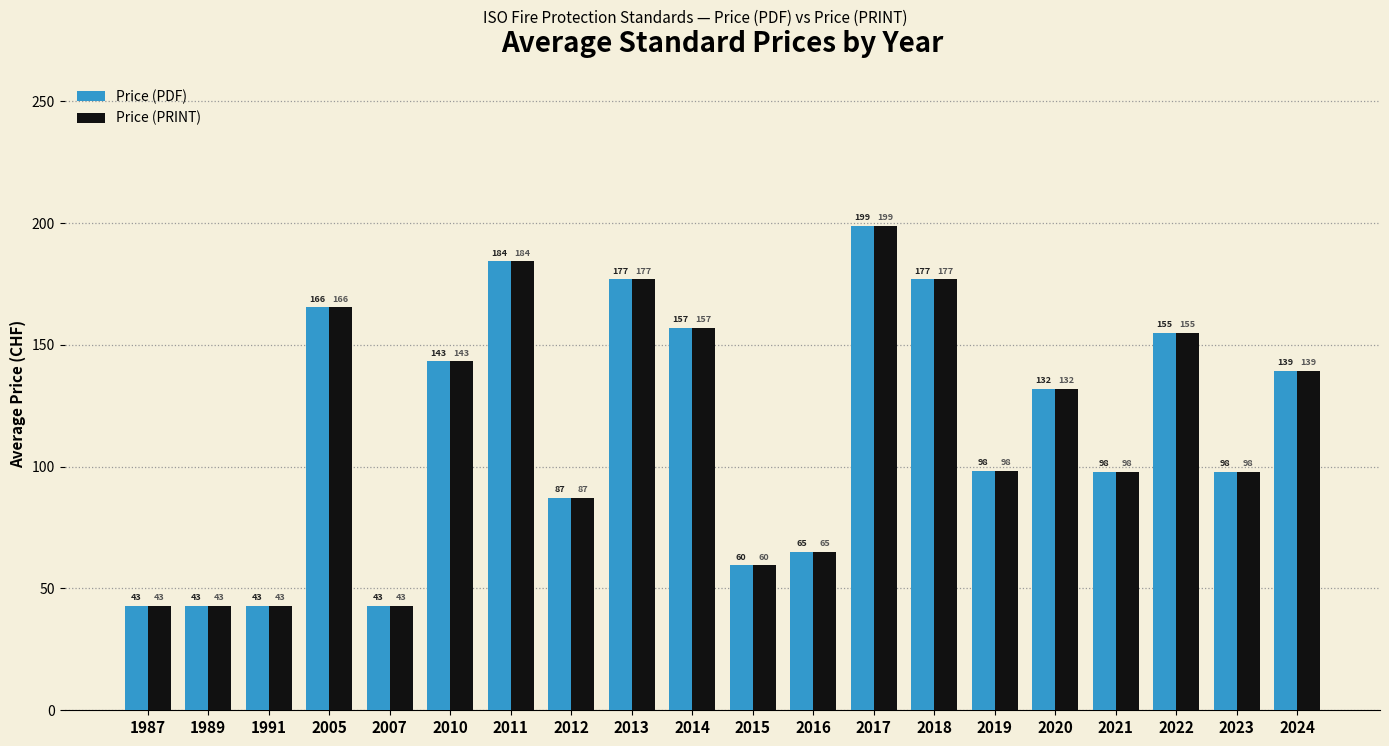

What is the difference between the second highest and minimum values in the Price (PRINT) series?

141.3